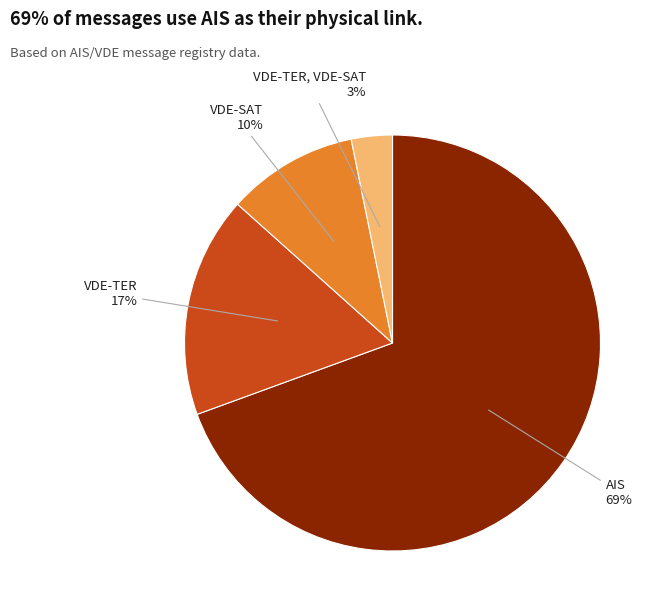

Is there a majority slice in this chart?

Yes